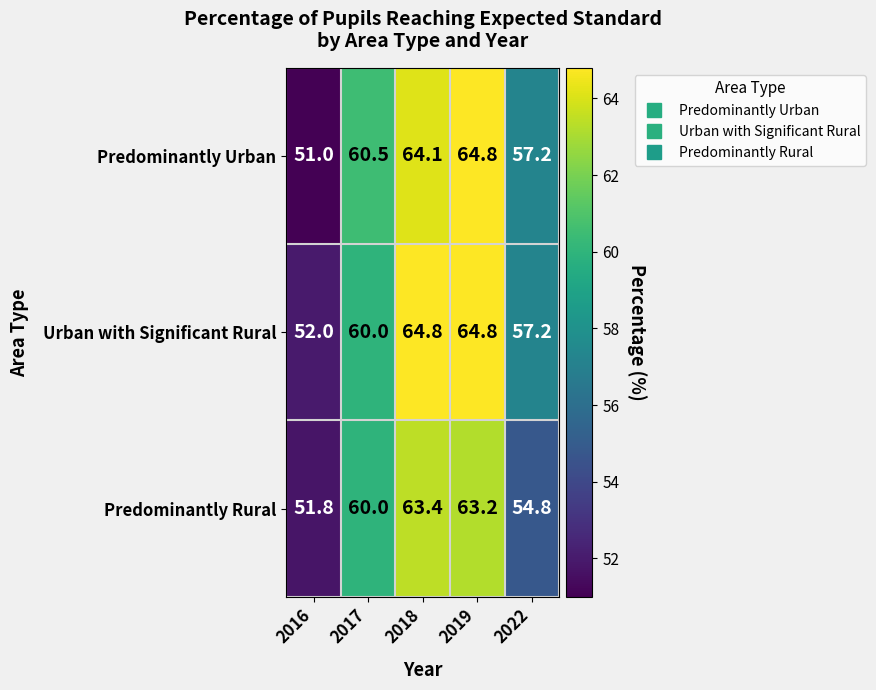

Between 2016 and 2022, which series saw the biggest shift?

Predominantly Urban